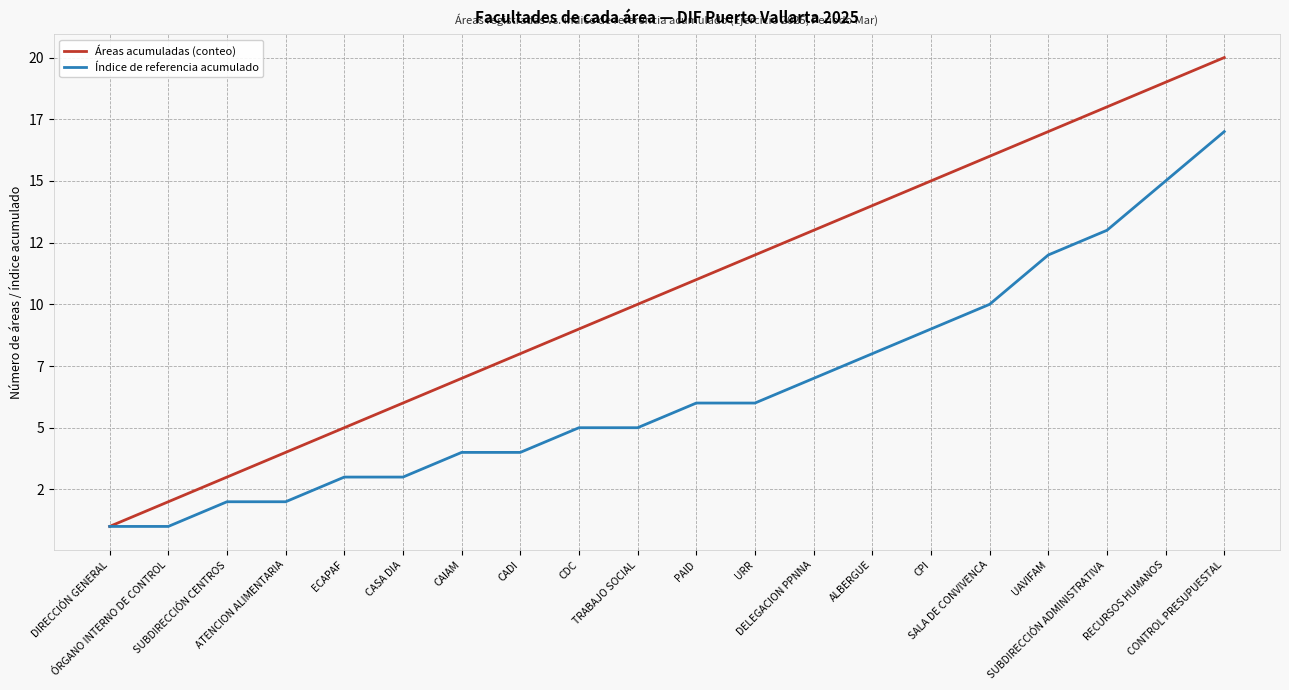

Rank the series by their average value, from lowest to highest.

Índice de referencia acumulado, Áreas acumuladas (conteo)